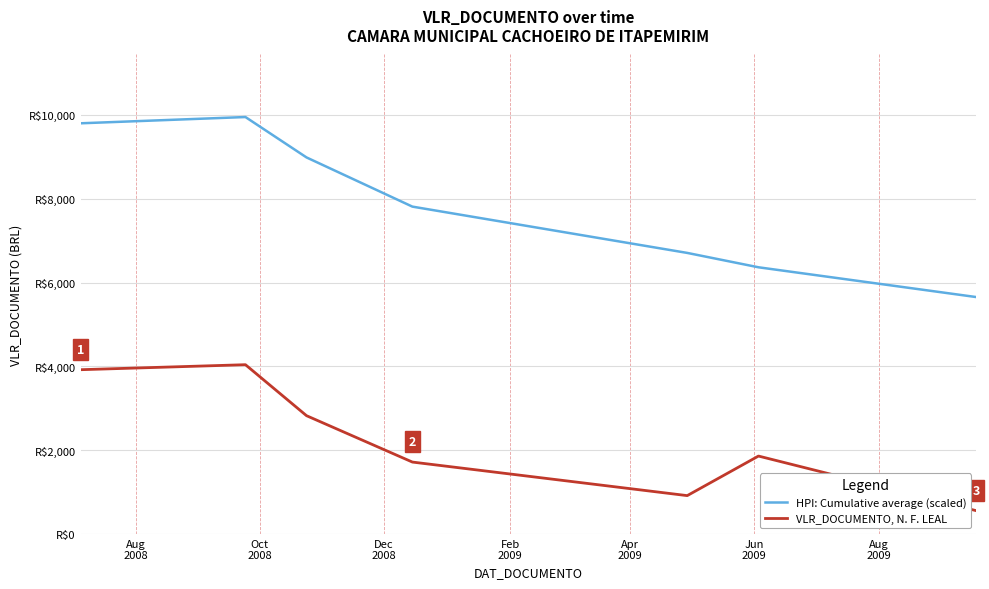

Is this an area chart (filled region under the line)?

No